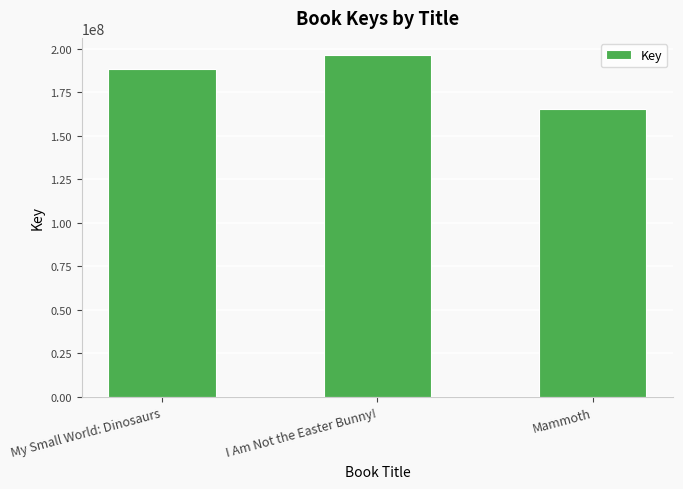

Approximately how many times larger is the value at My Small World: Dinosaurs compared to Mammoth?

1.1